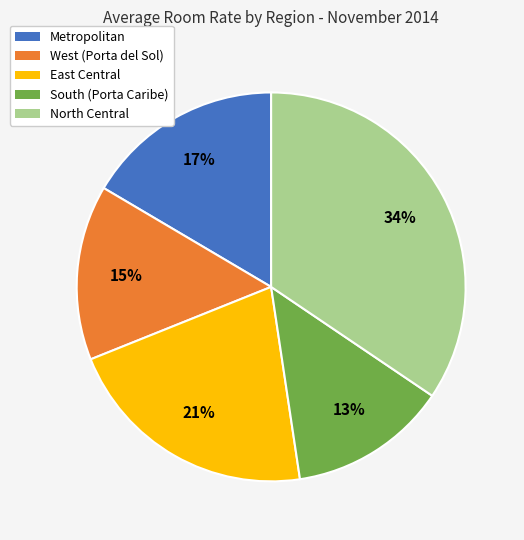

Rank the categories by value from lowest to highest.

South (Porta Caribe), West (Porta del Sol), Metropolitan, East Central, North Central